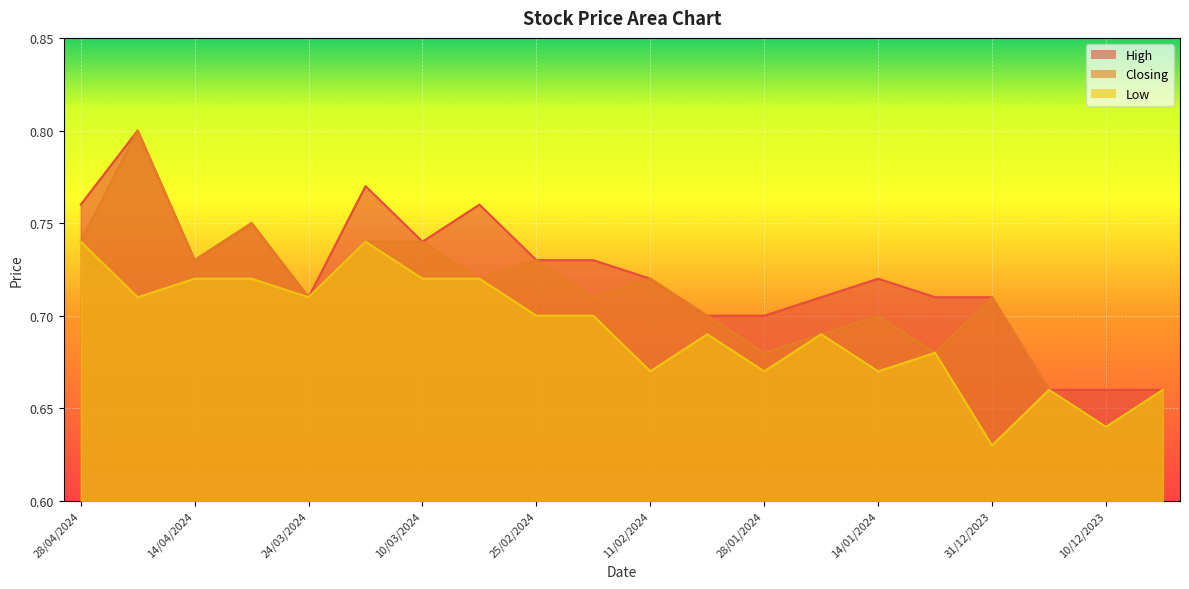

Where is High nearest to the value 0?

17/12/2023